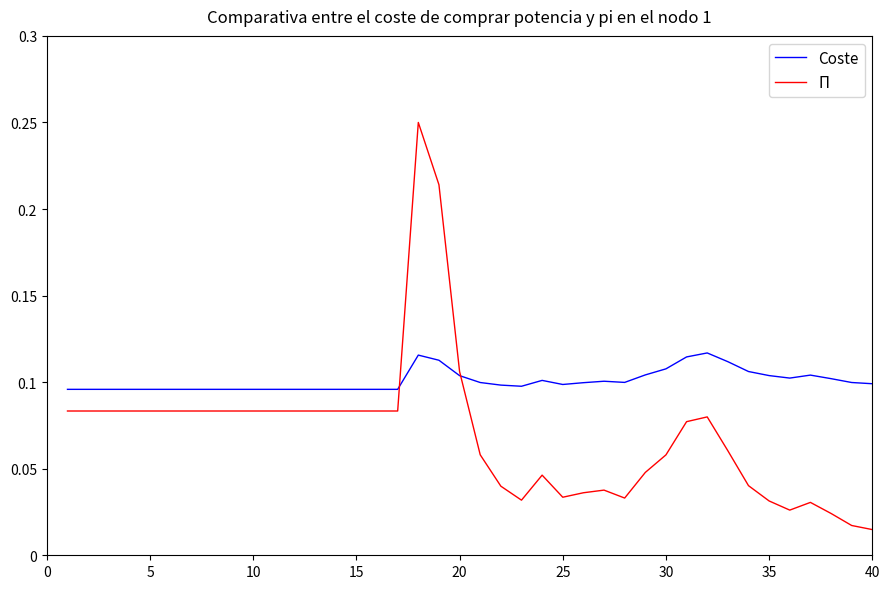

List the series in order of their peak value, lowest first.

Coste, Π